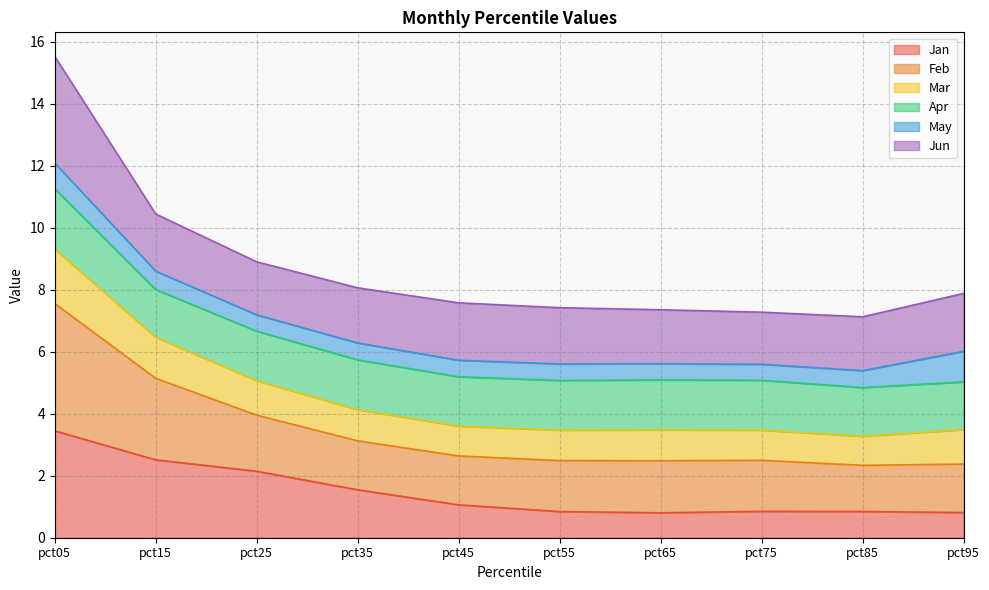

How many data points does each series have?

10